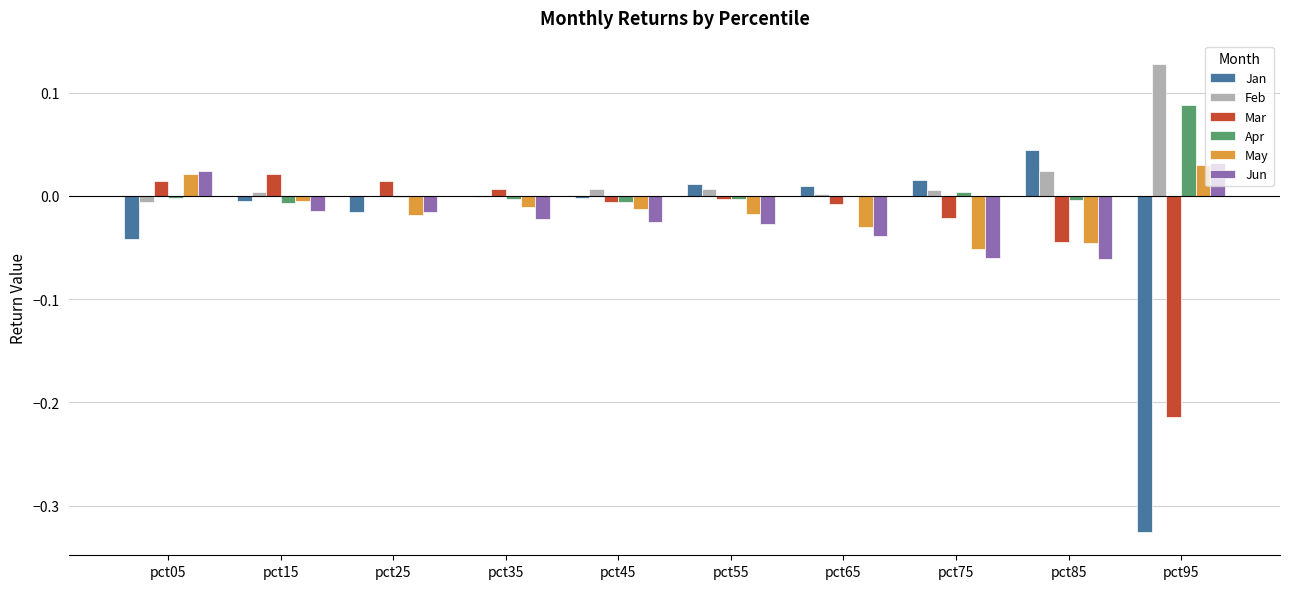

Which category has the highest value in the Feb series?

pct95